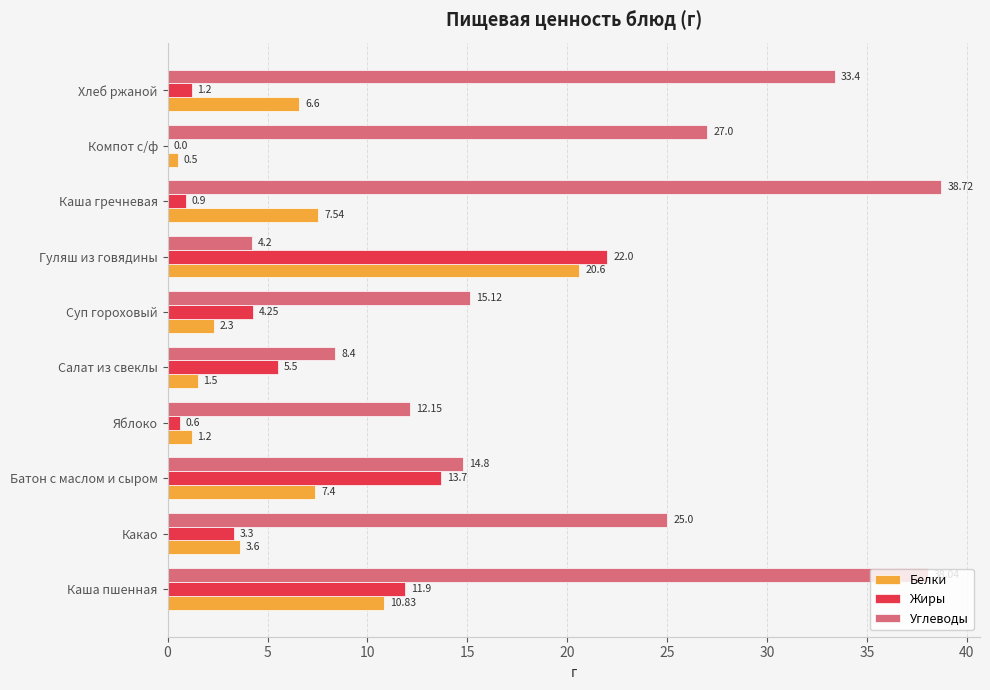

What are all the series names shown in the legend?

Белки, Жиры, Углеводы